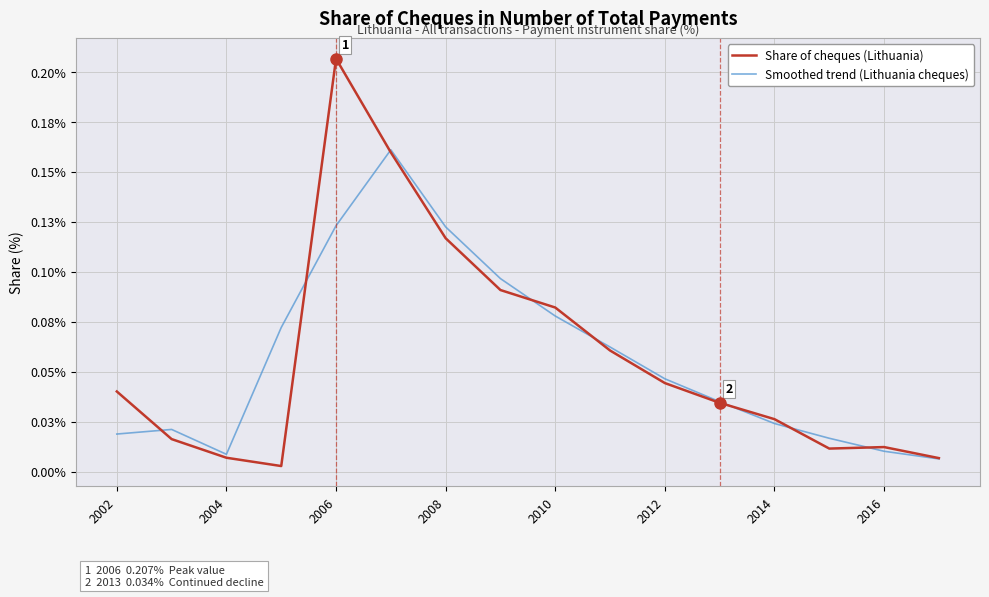

In Share of cheques (Lithuania), how many points are higher than both neighbors (excluding endpoints)?

2